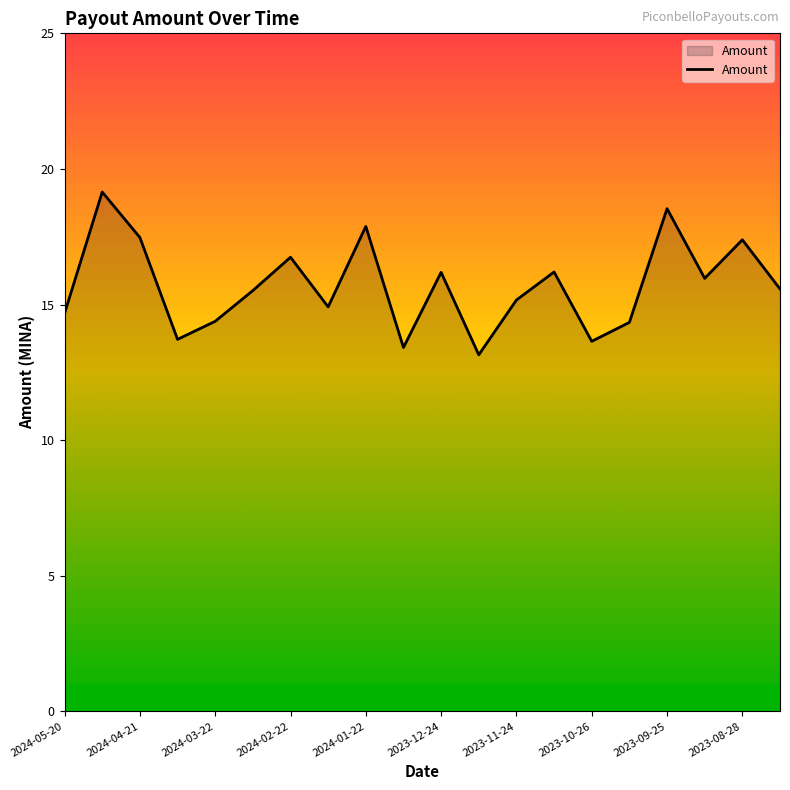

Does the chart have visible grid lines?

No